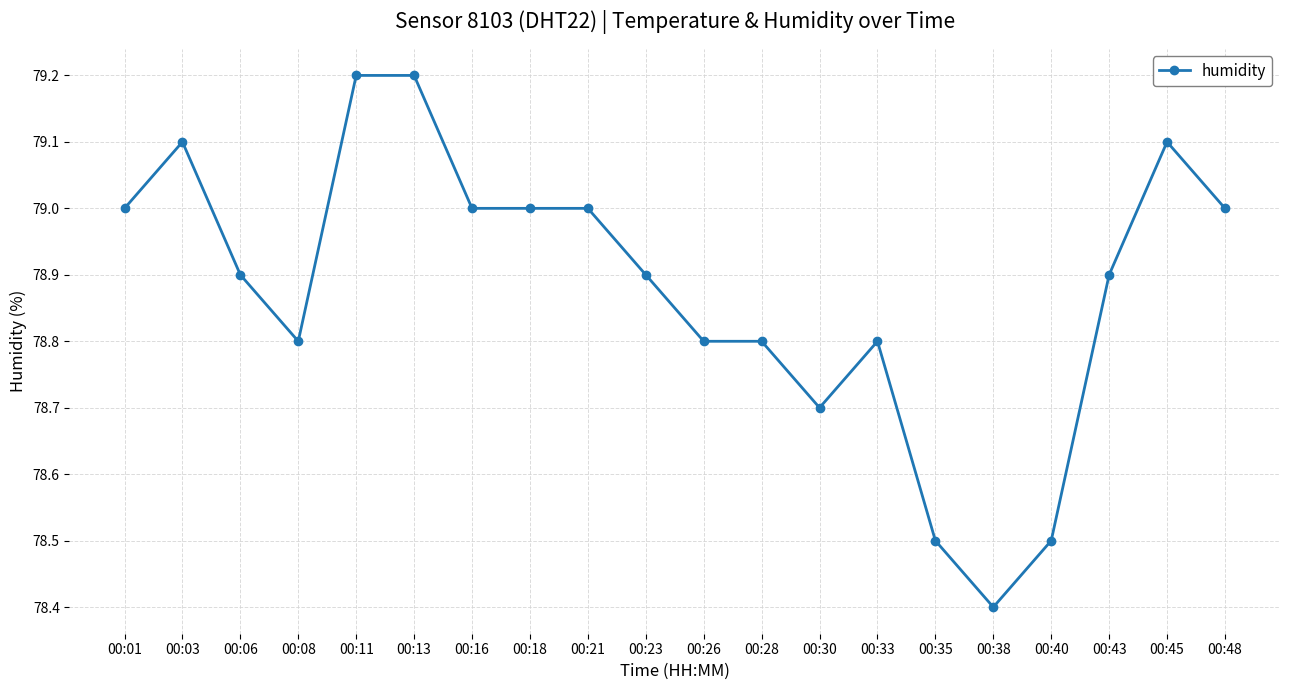

Is this an area chart (filled region under the line)?

No